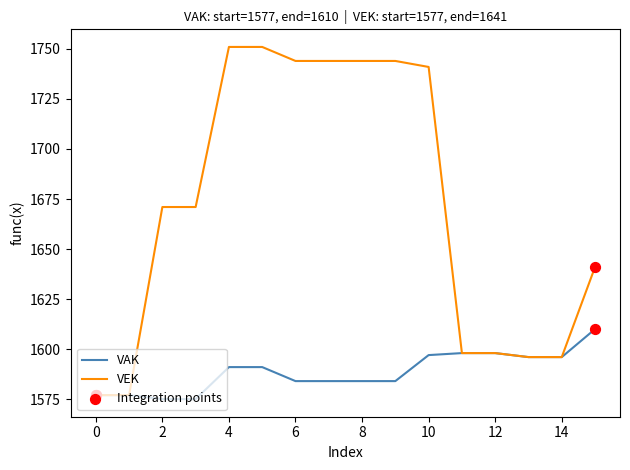

At how many categories does at least one series exceed 1655?

9